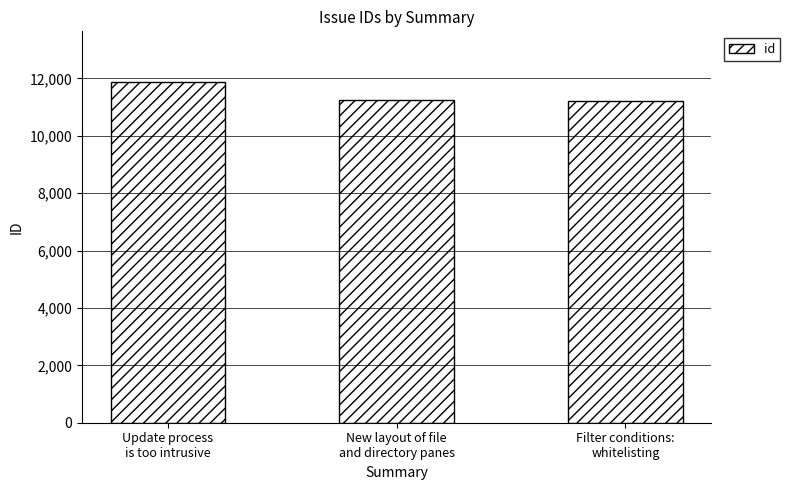

What is the value of the 2nd bar from the left?

11242